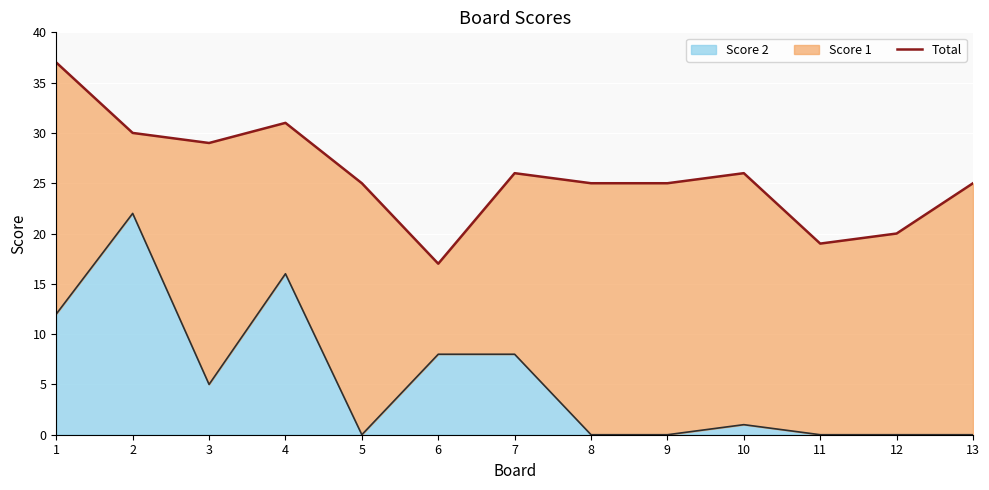

What is the difference between the second highest and second lowest values?

12